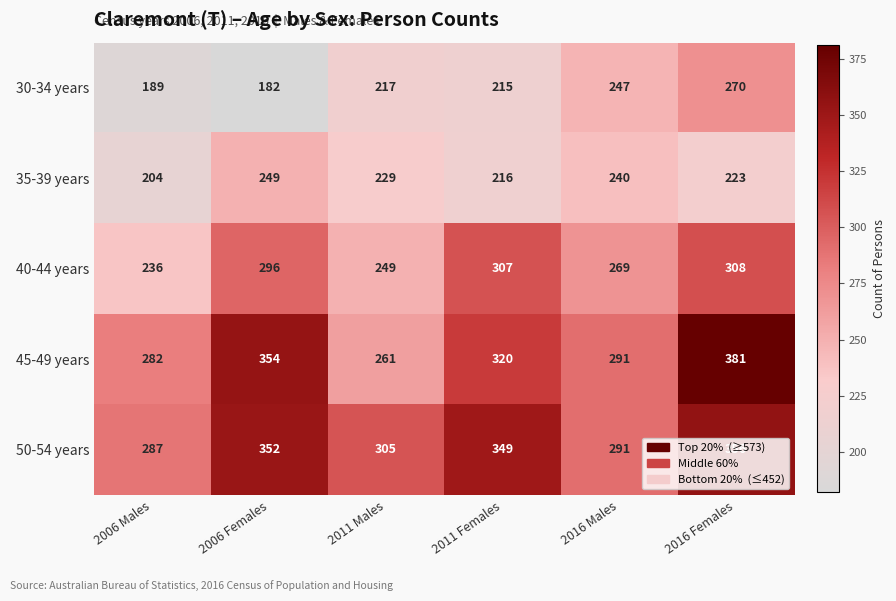

Which series has the largest total across all categories?

50-54 years